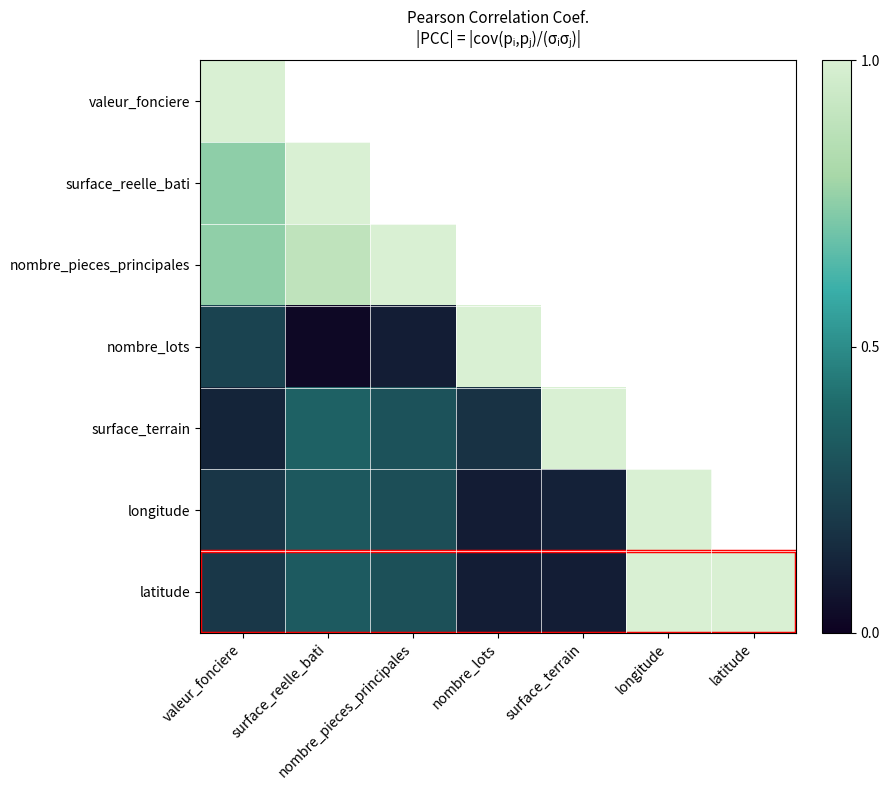

Which label corresponds to the smallest value in the chart?

surface_reelle_bati